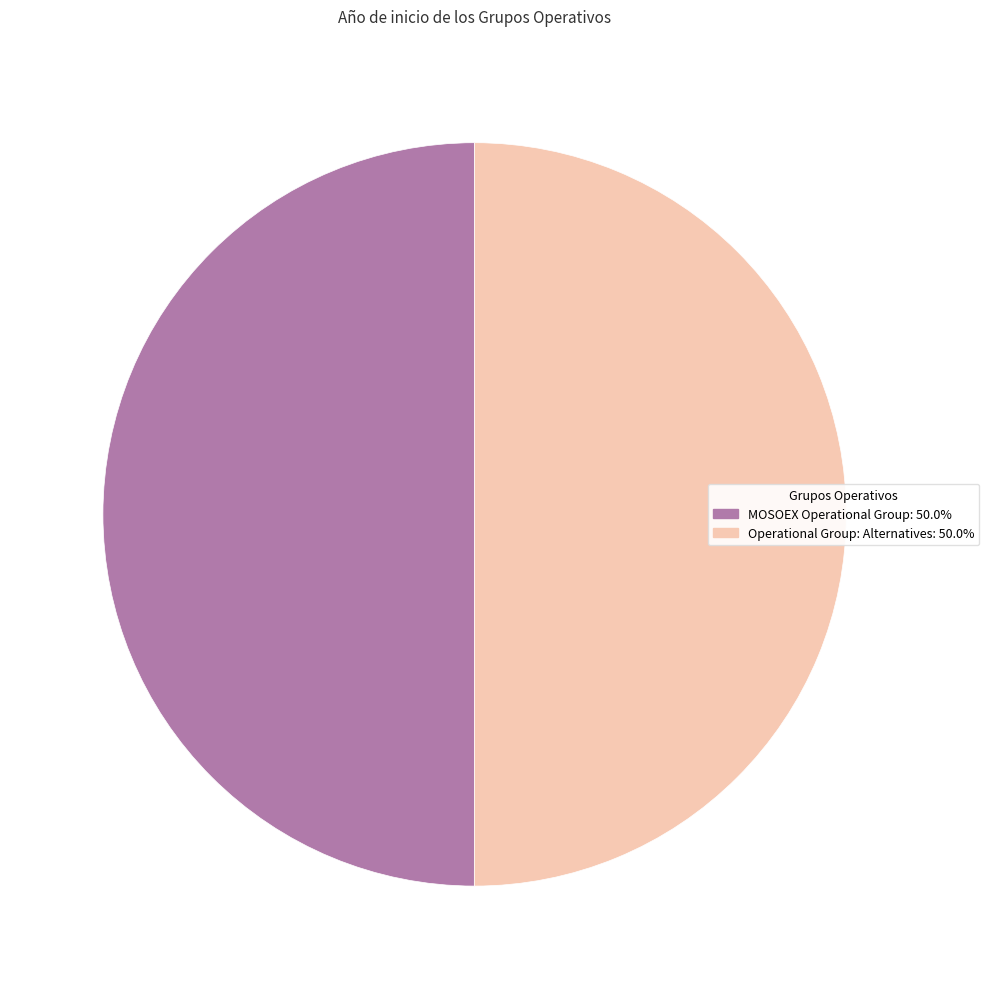

What is the ratio of the value at MOSOEX Operational Group to the value at Operational Group: Alternatives?

1.0